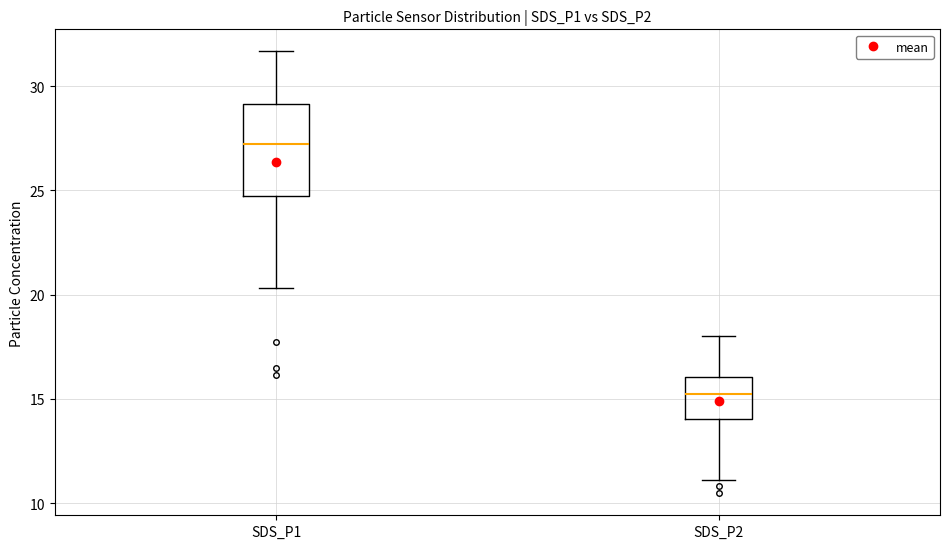

Which box has the lowest median line?

SDS_P2